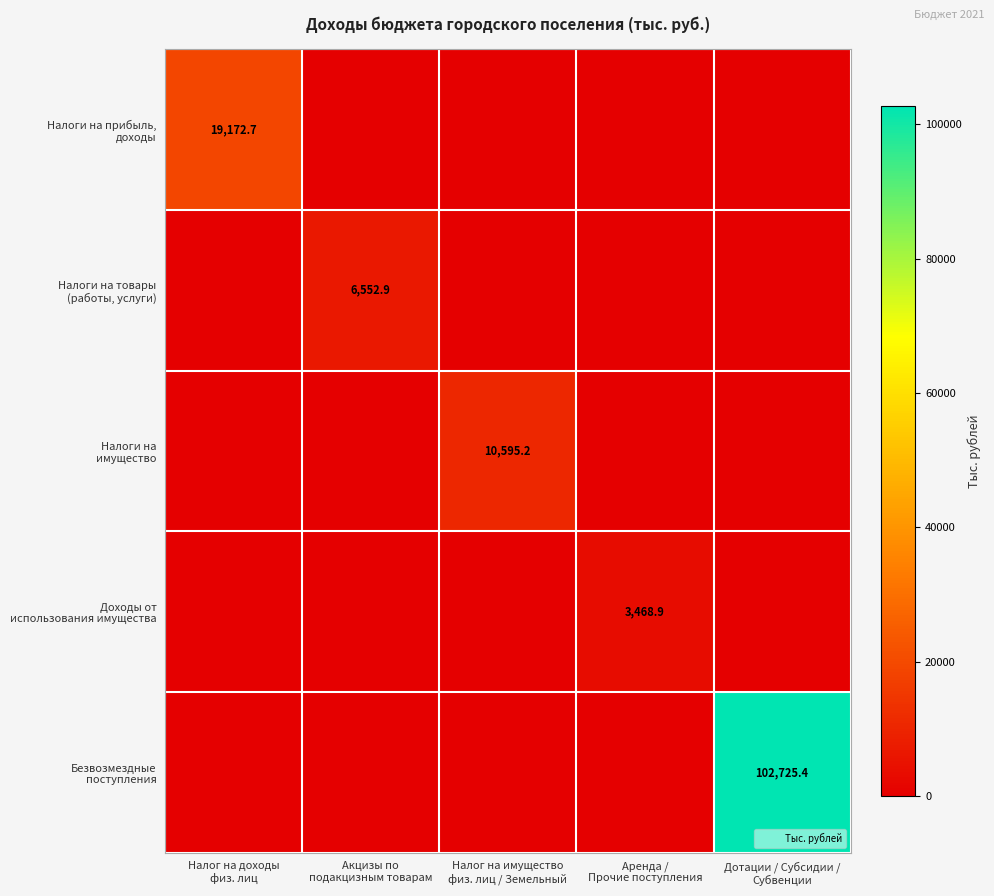

What is the difference between the maximum and minimum values in the Безвозмездные поступления series?

102725.4